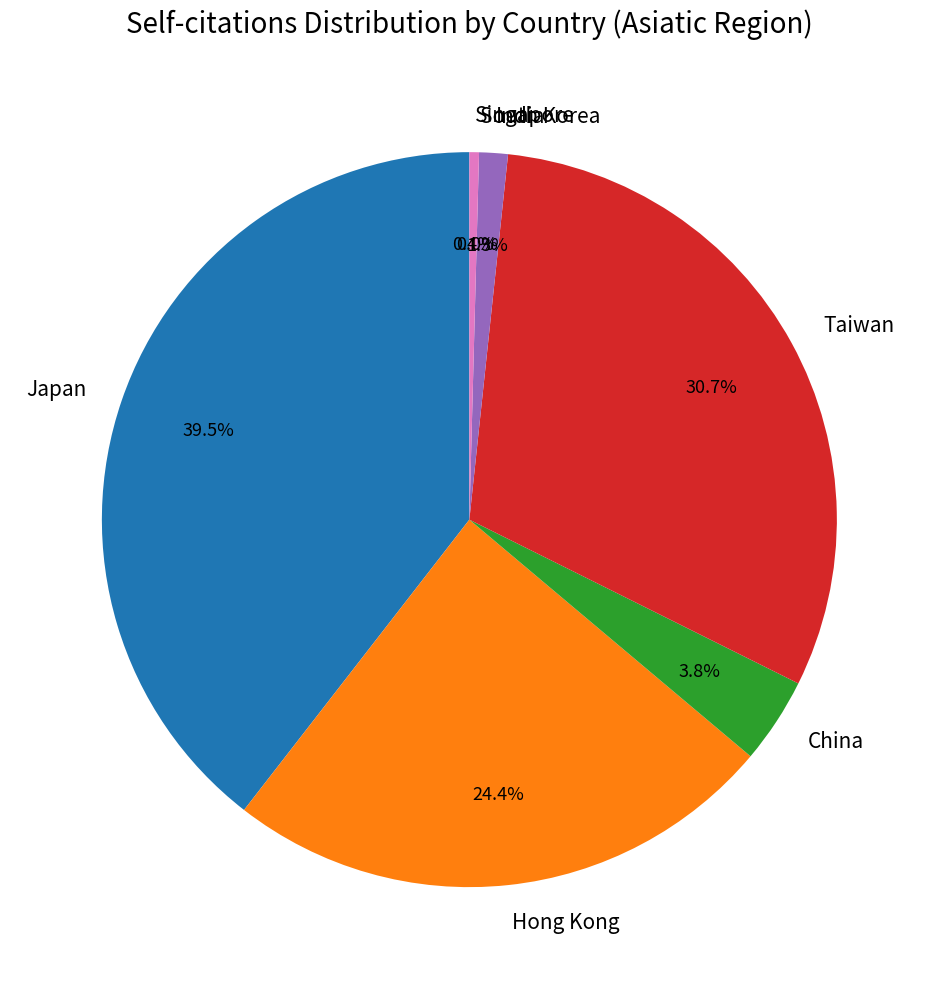

Count the number of slices in the pie.

7